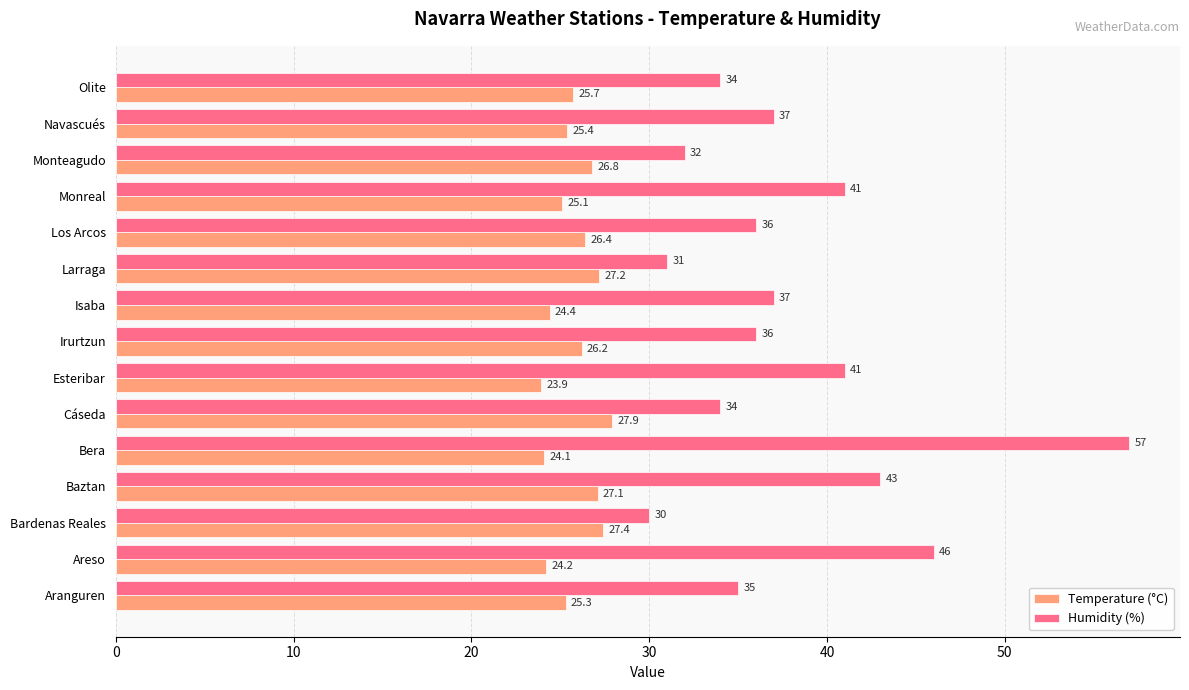

True or false: Humidity (%) has a value of 57.0 at Bera.

True